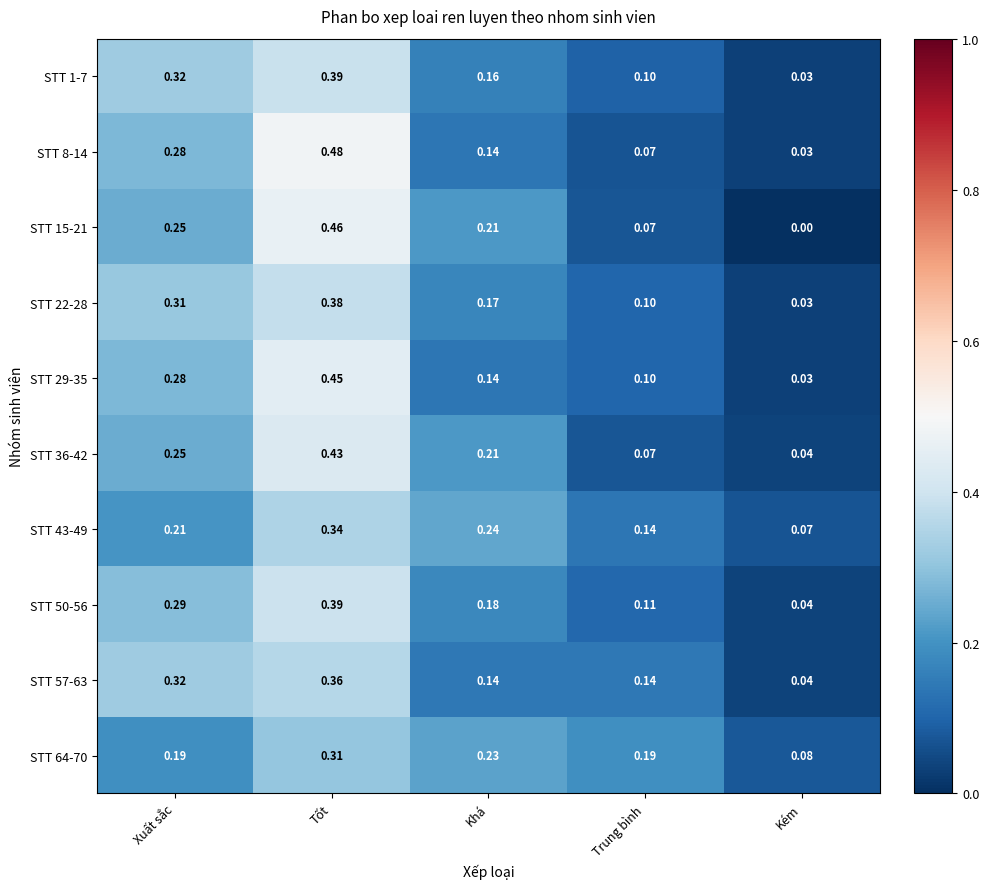

At how many categories does at least one series exceed 0?

5